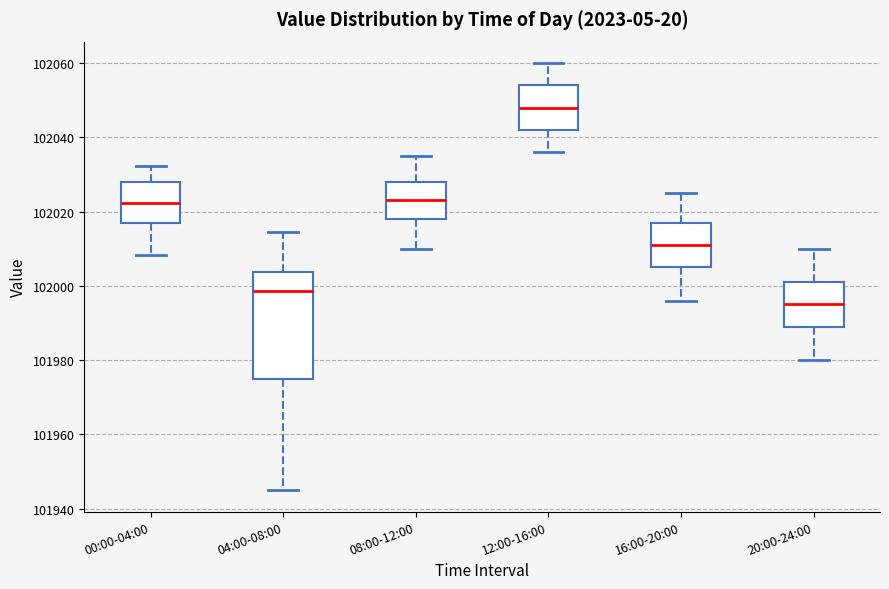

Where is the lower edge of the box for 16:00-20:00 on the y-axis? The values are not printed on the chart, so give them approximately, as read against the axis.

102006